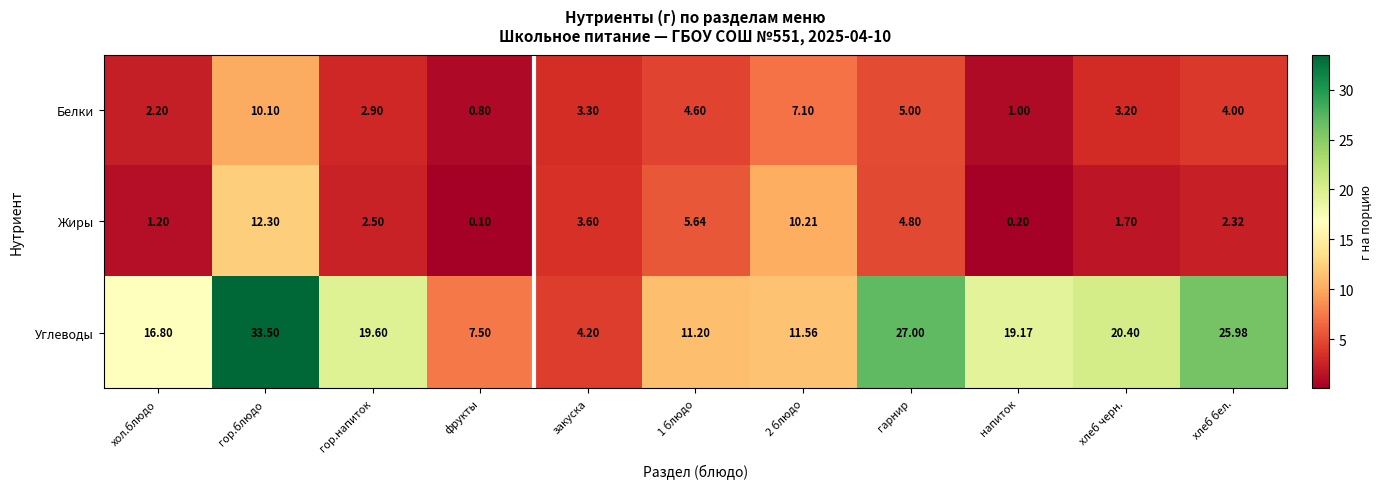

Rank the series by their maximum value, from lowest to highest.

Белки, Жиры, Углеводы